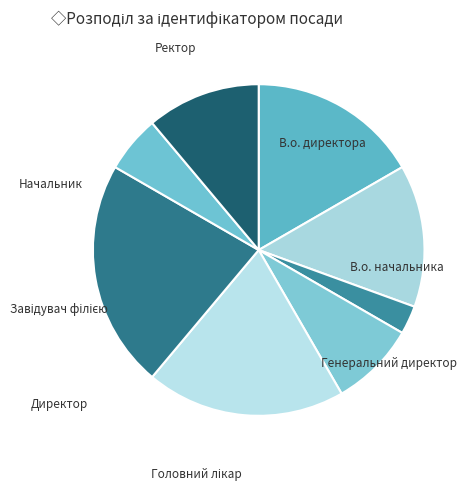

Which slice is the smallest?

Генеральний директор